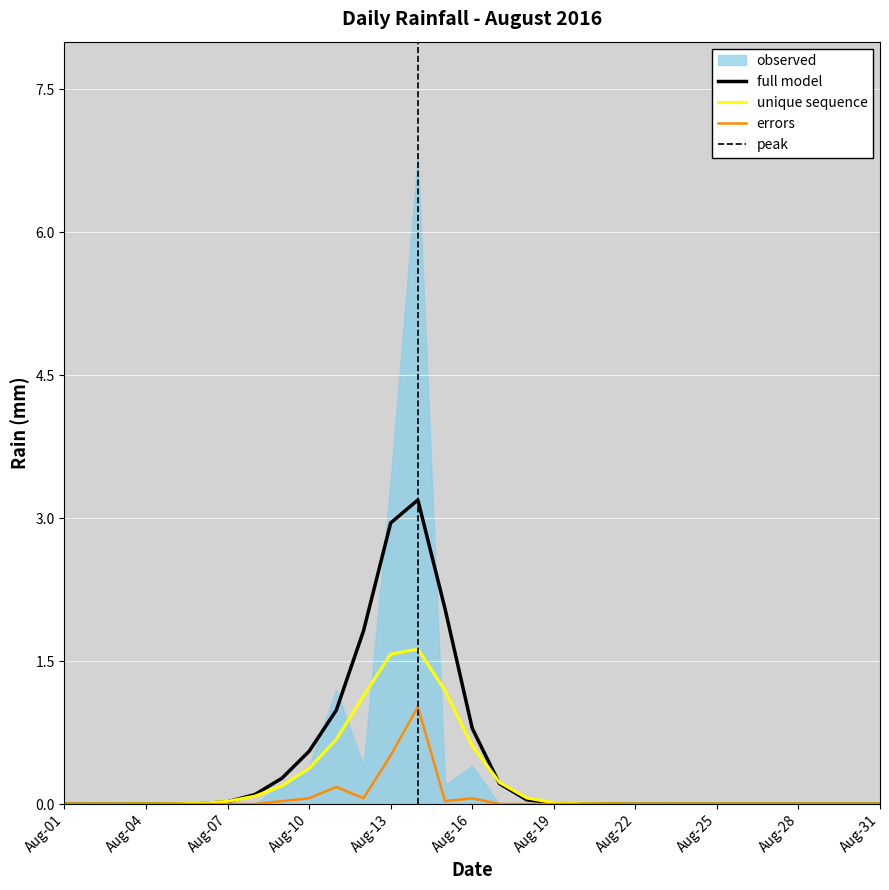

What is the maximum value for errors?

1.0